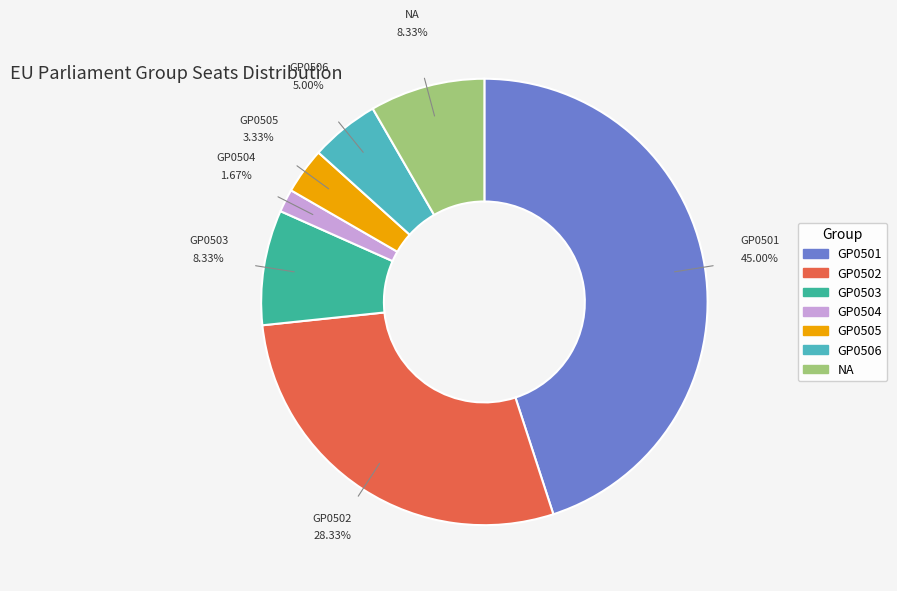

What is the ratio of the value at GP0502 to the value at GP0505?

8.5